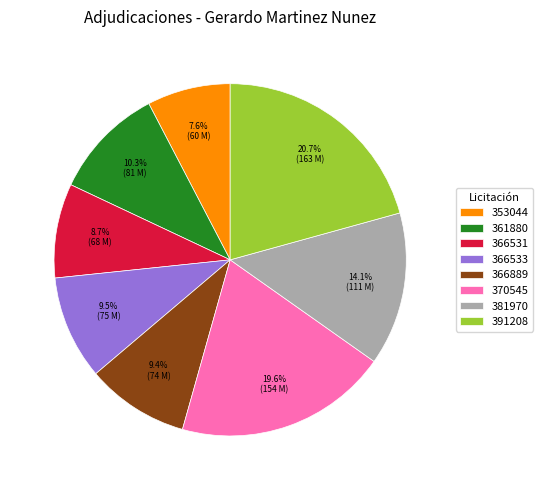

Does 366889 represent more than half of the total?

No